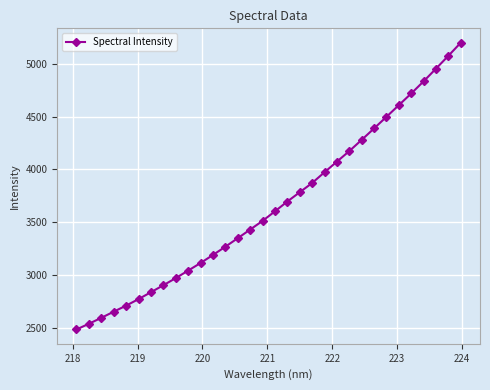

True or false: the data has more than 2 interior local peaks.

False